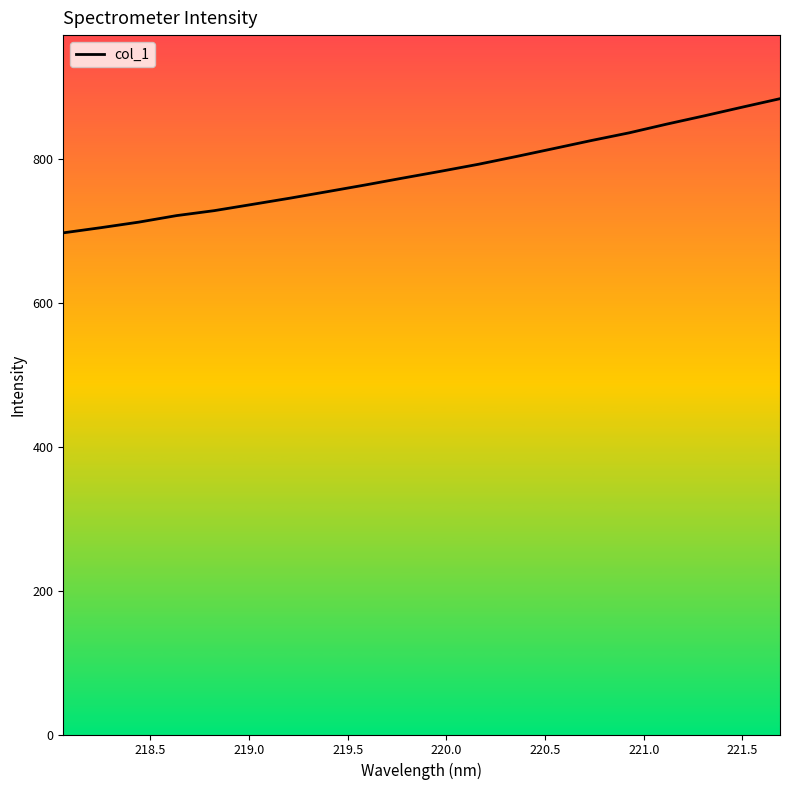

What is the greatest value displayed?

883.4